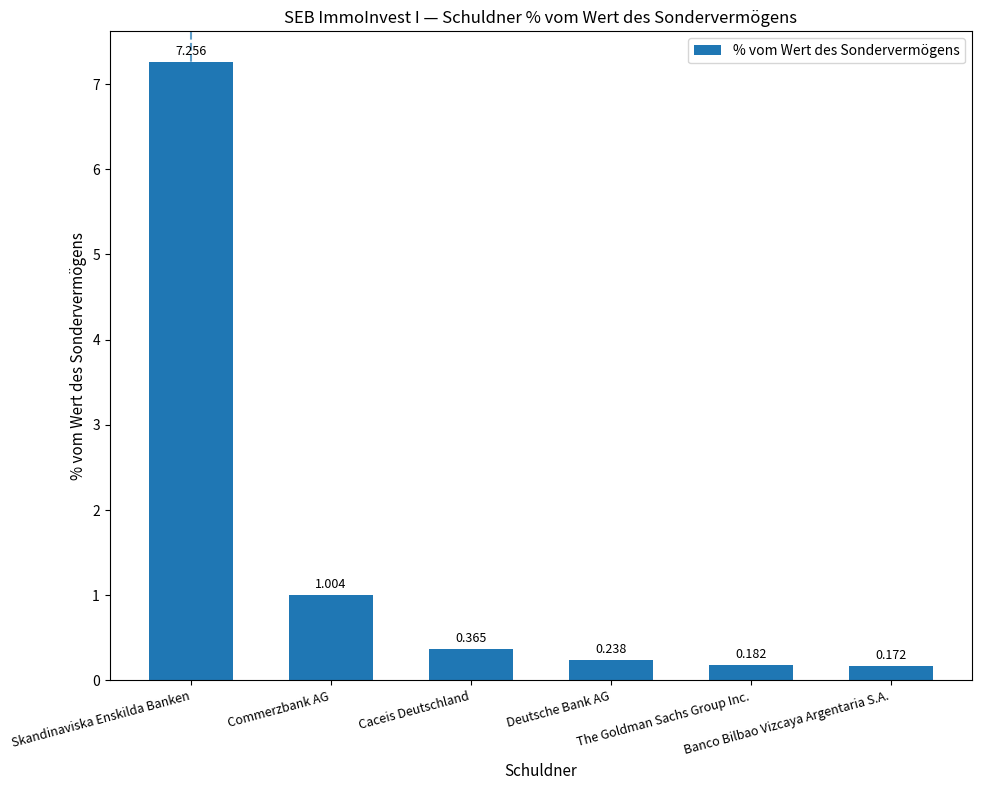

Reading right to left, transcribe all the data shown in this chart.

Banco Bilbao Vizcaya Argentaria S.A.=0.2	The Goldman Sachs Group Inc.=0.2	Deutsche Bank AG=0.2	Caceis Deutschland=0.4	Commerzbank AG=1.0	Skandinaviska Enskilda Banken=7.3